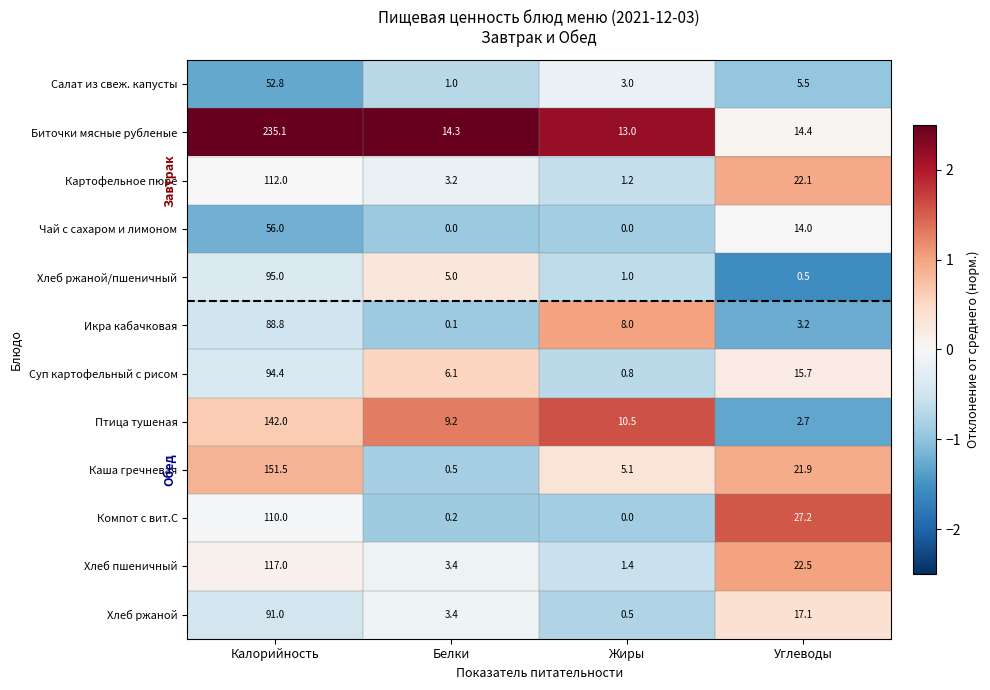

Between Белки and Жиры, which series saw the biggest shift?

Икра кабачковая